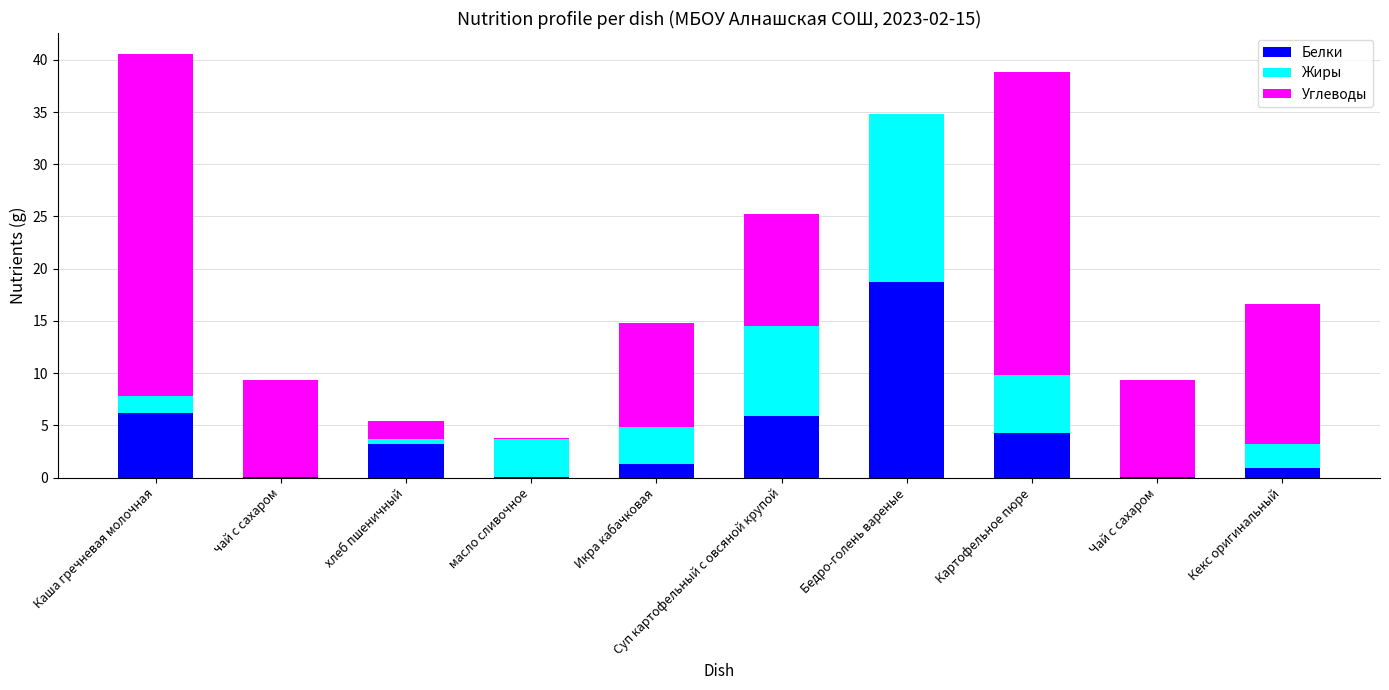

What is the highest value of the Белки series?

18.7